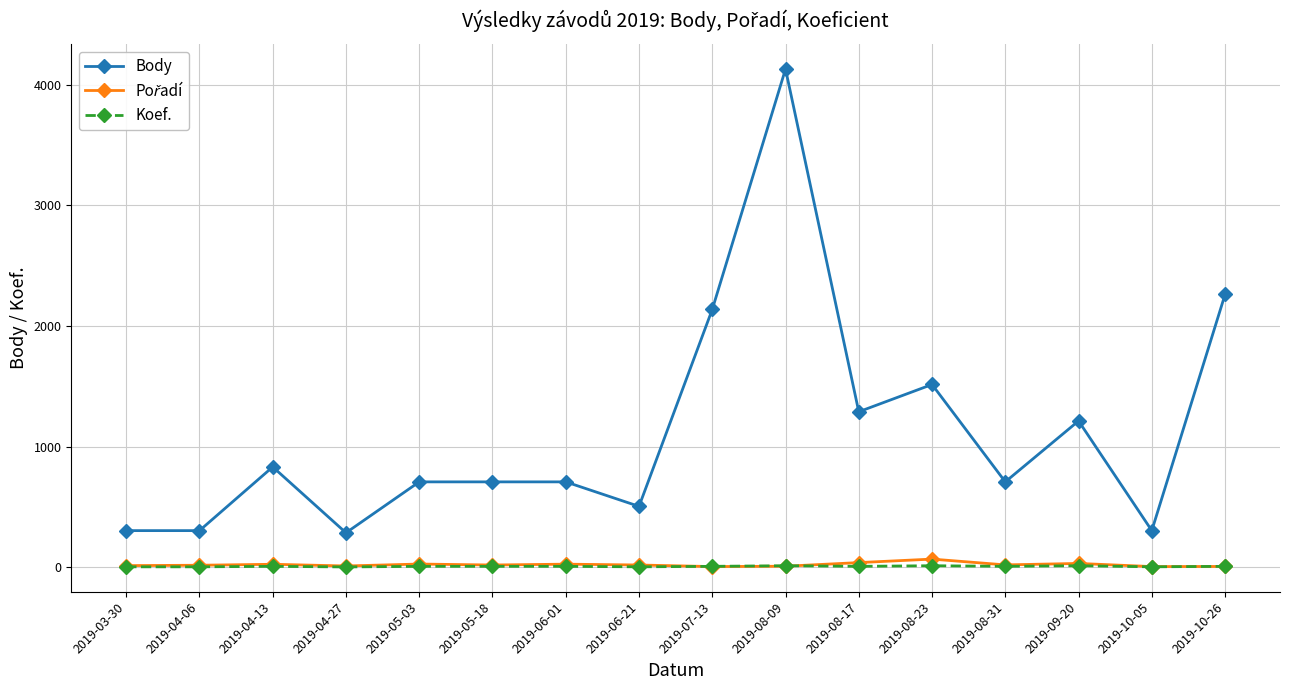

True or false: Koef. has more than 1 interior local peaks.

True